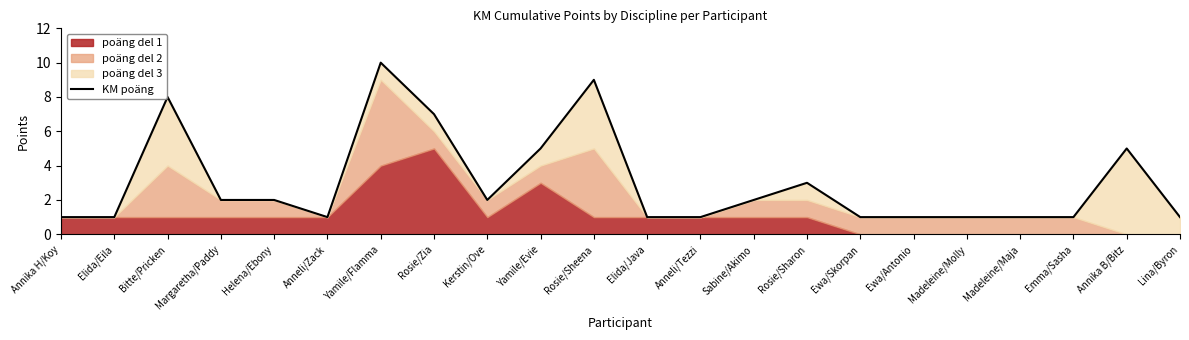

The value at Kerstin/Ove is 2. True or false?

True